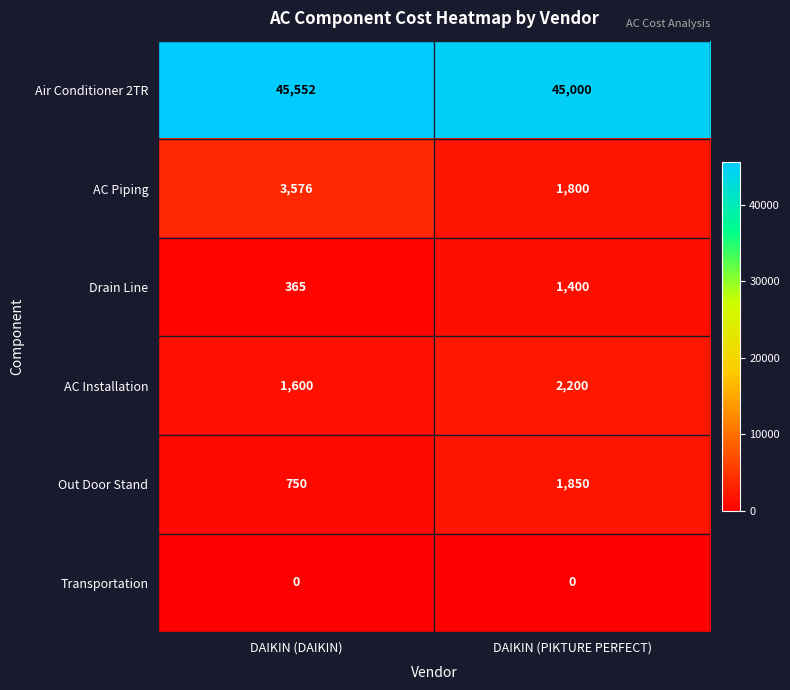

What is the total value across all series at DAIKIN (DAIKIN)?

51843